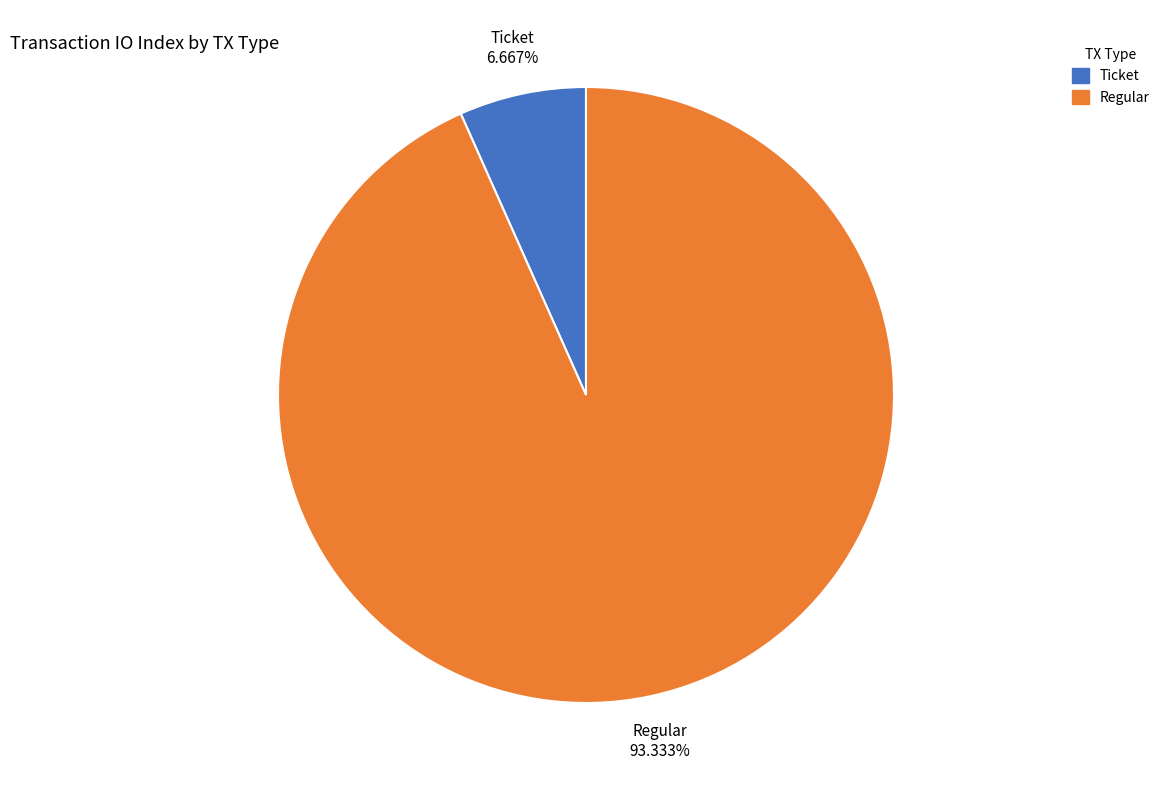

To the nearest percent, what is the difference between the Regular and Ticket slice percentages?

87%